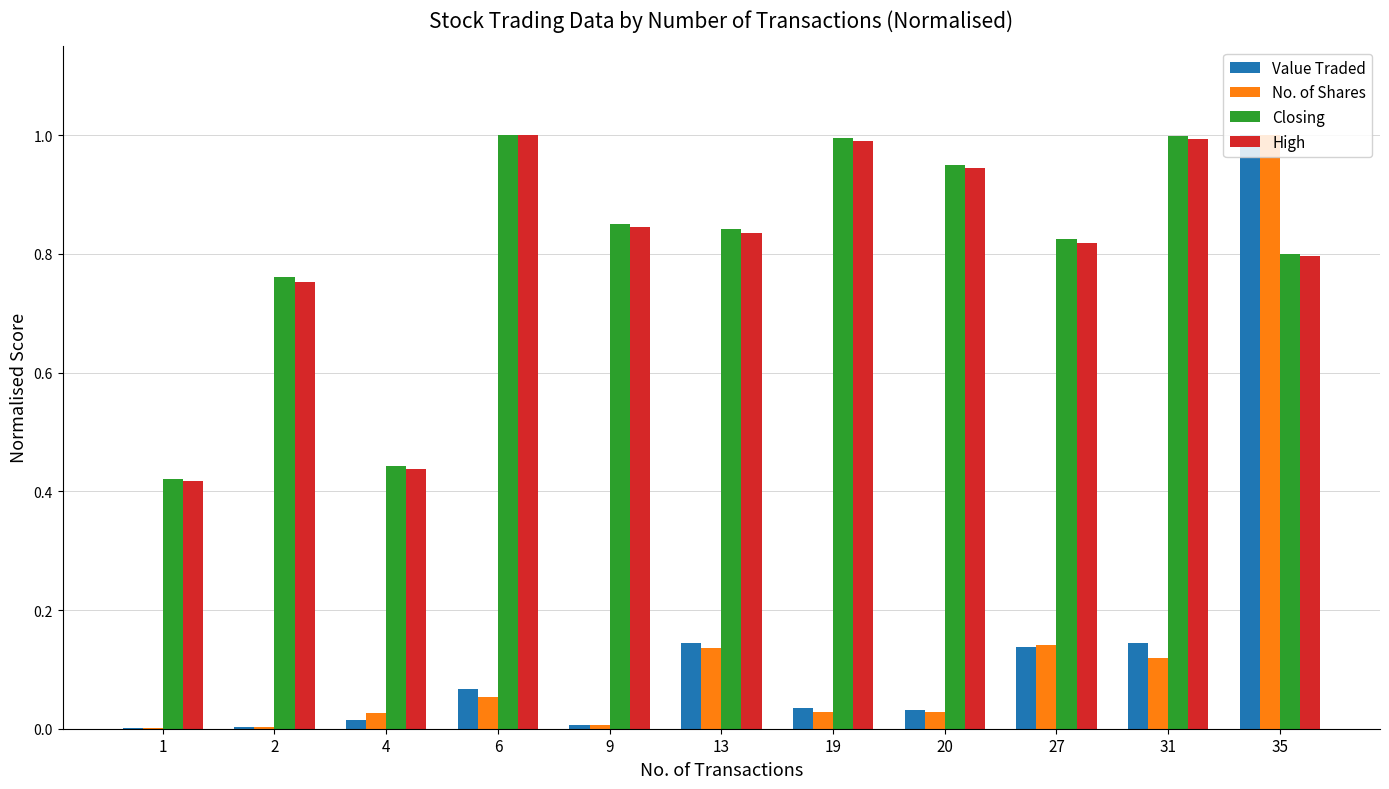

What is the sum of all Value Traded values?

1.6